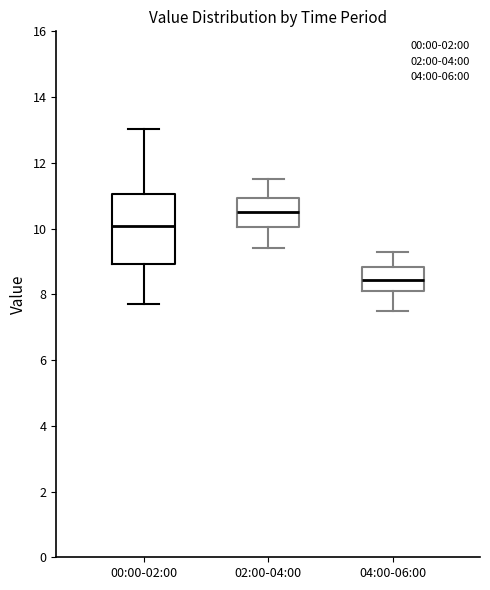

Where is the upper edge of the box for 04:00-06:00 on the y-axis? The values are not printed on the chart, so give them approximately, as read against the axis.

8.8